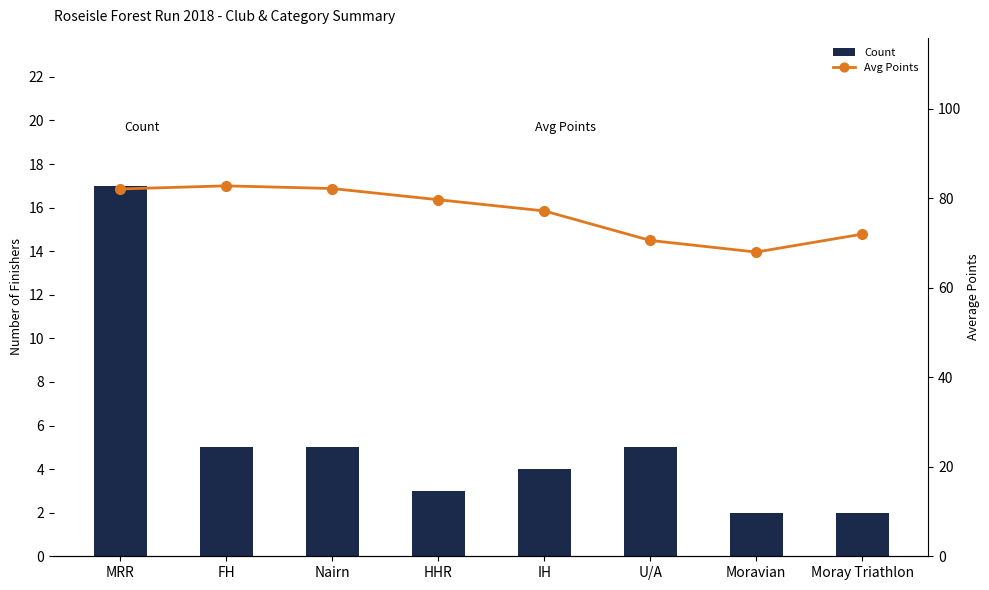

What is the approximate value of Avg Points at FH?

82.8